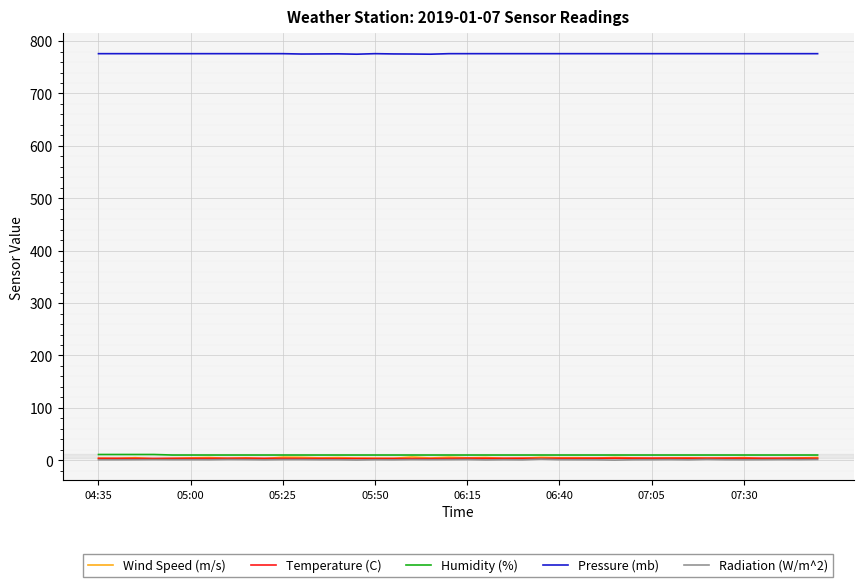

What is the difference between the second highest and second lowest values in the Wind Speed (m/s) series?

3.0